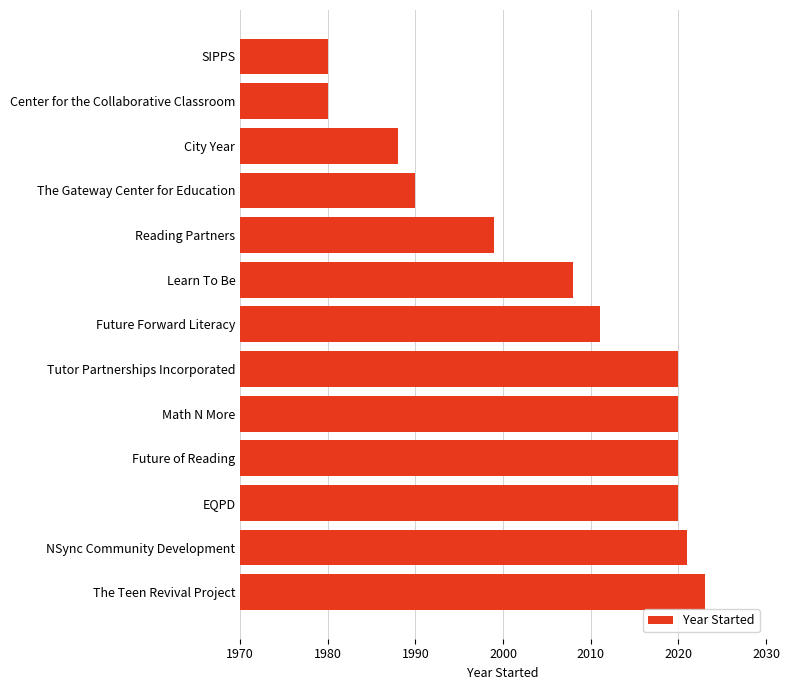

Between Reading Partners and SIPPS, which is larger?

Reading Partners